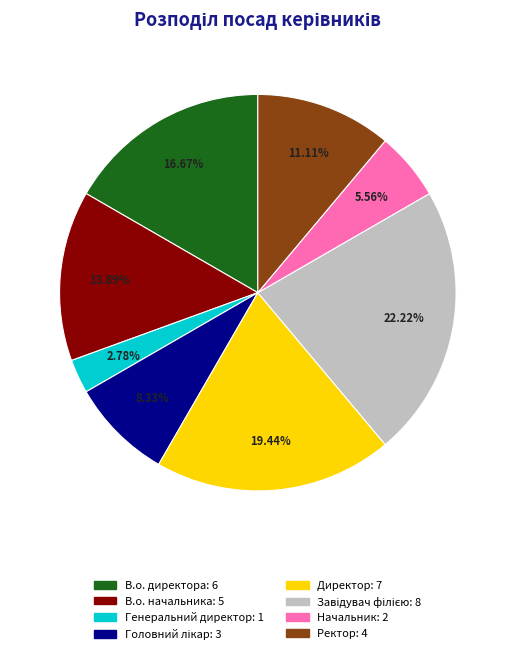

Do Ректор and Начальник together represent more than half of the pie?

No